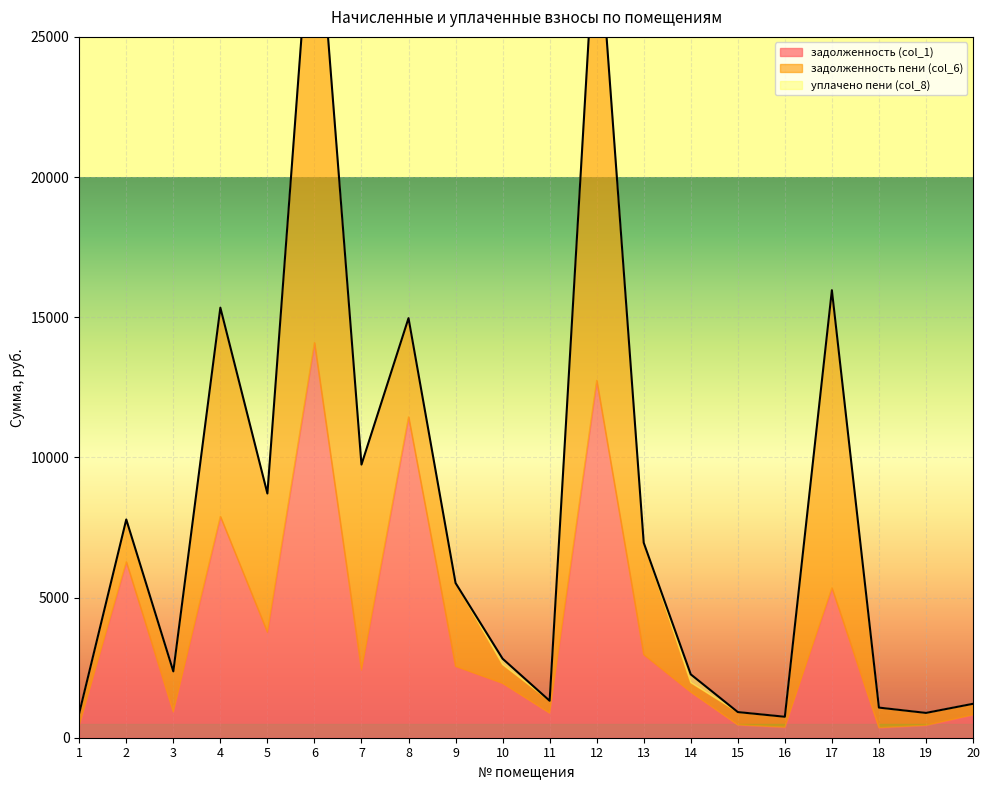

How many lines are shown in the chart?

3